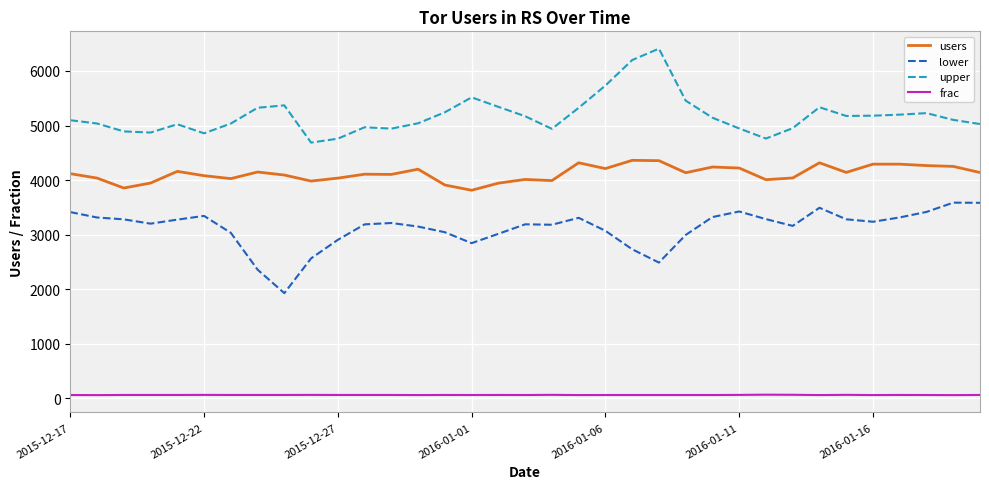

What is the lowest value of the users series?

3815